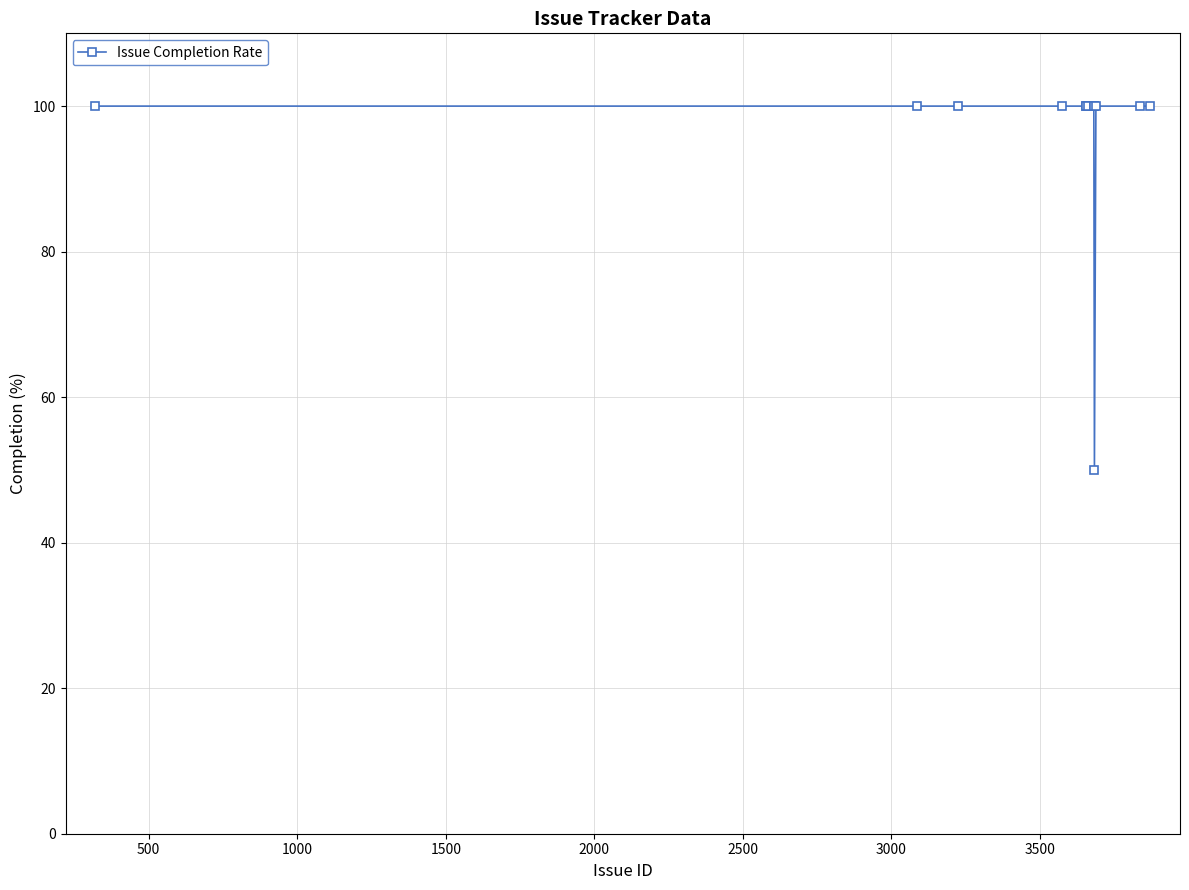

What is the greatest value displayed?

100